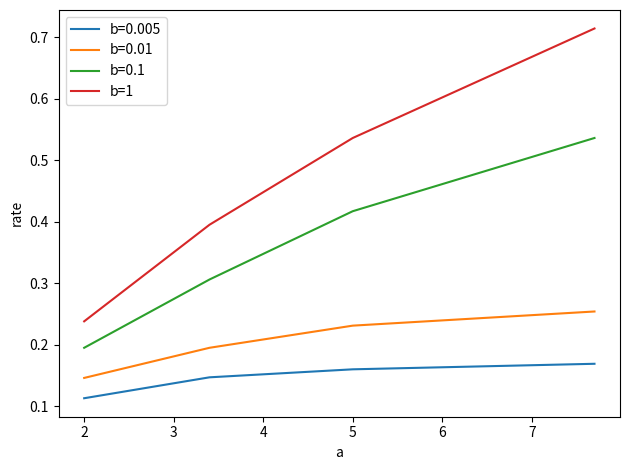

Which series has the widest spread of values?

b=1